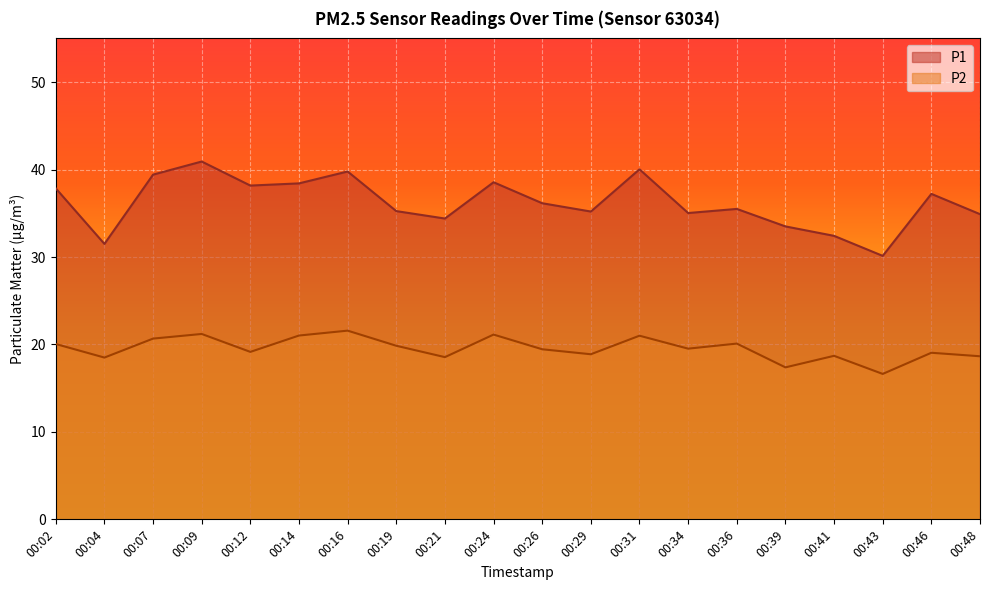

What is the total value across all series at 00:34?

54.5